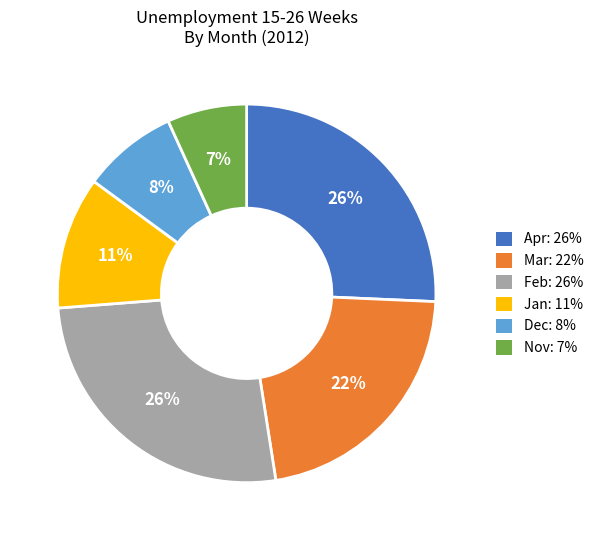

Do Jan and Mar together represent more than half of the pie?

No